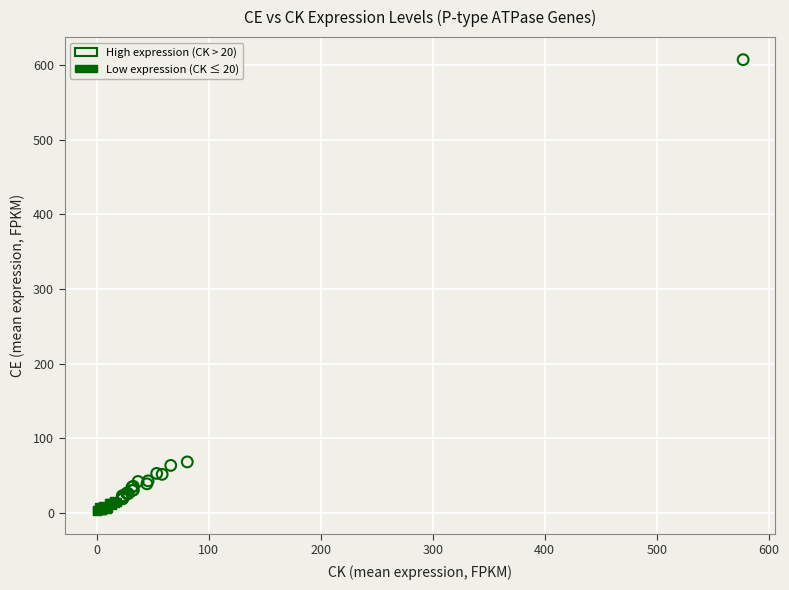

Which series contains the highest Y value?

High expression (CK > 20)